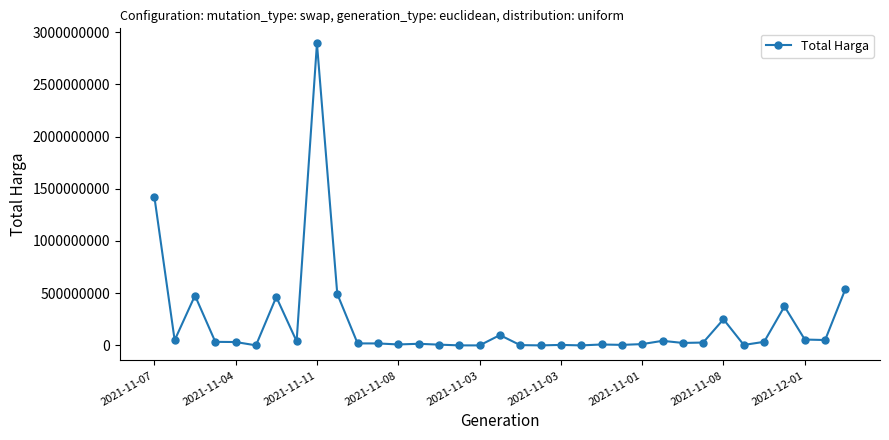

How many lines are shown in the chart?

1